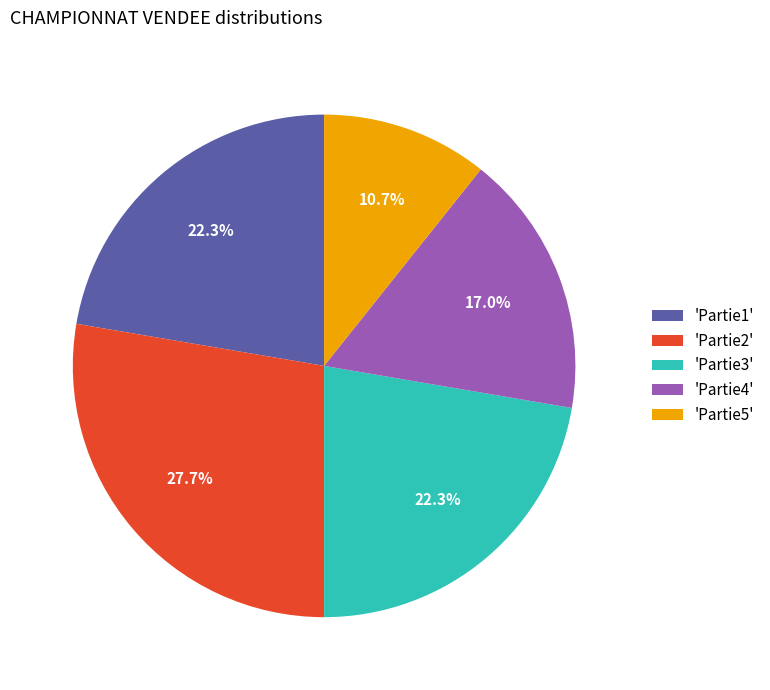

Approximately how many times larger is the value at 'Partie5' compared to 'Partie2'?

0.4